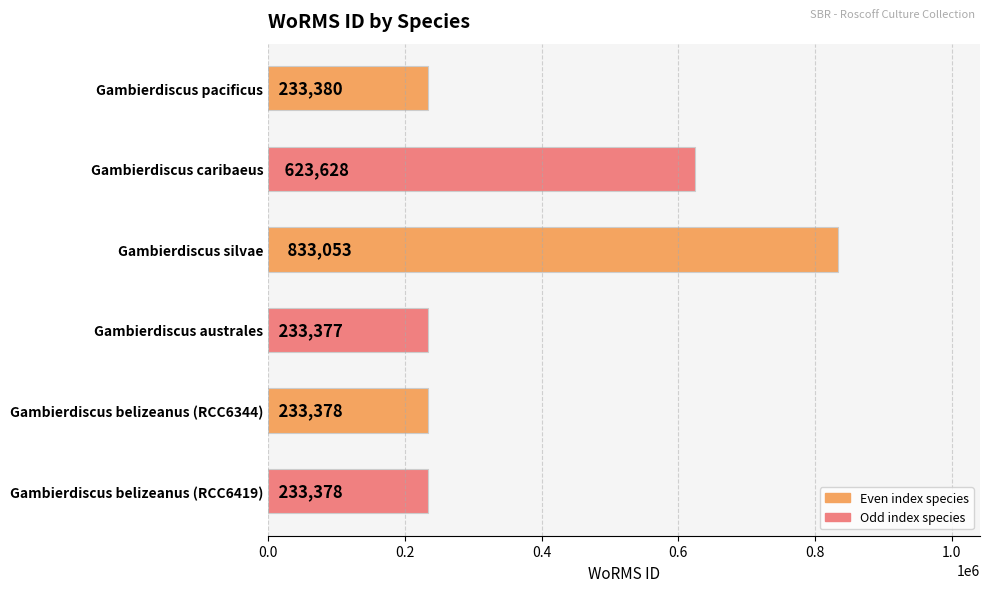

What is the difference between the maximum and minimum values?

599676